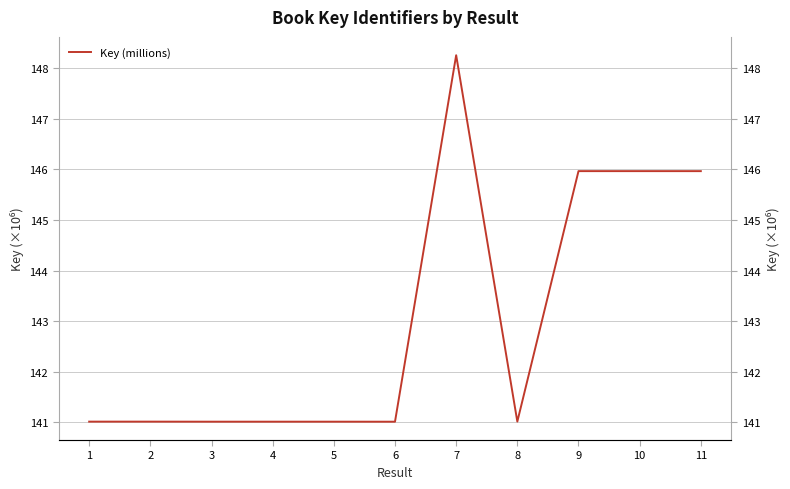

List the labels in order of value, largest first.

7, 9, 10, 11, 8, 2, 1, 5, 4, 3, 6